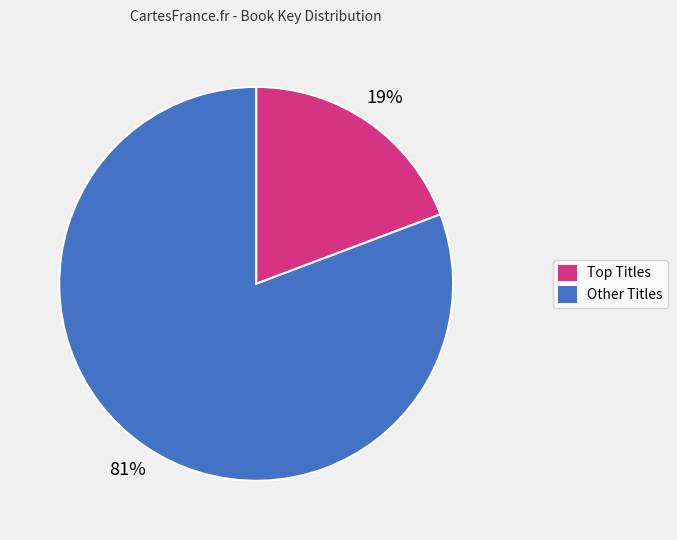

To the nearest percent, what percentage of the pie is Other Titles?

81%